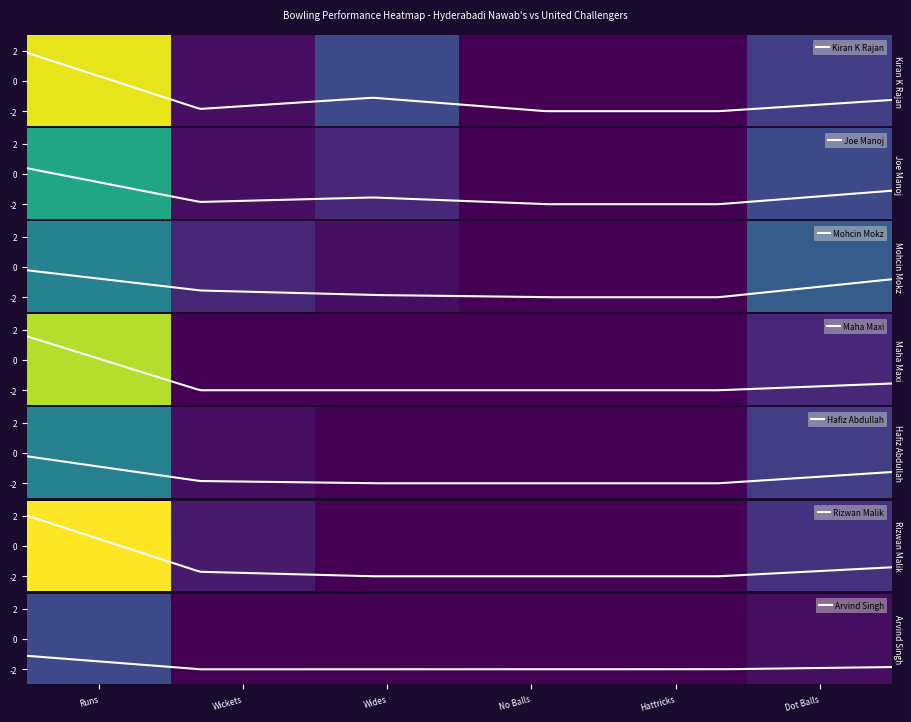

List the series in order of their peak value, lowest first.

Arvind Singh, Mohcin Mokz, Hafiz Abdullah, Joe Manoj, Maha Maxi, Kiran K Rajan, Rizwan Malik